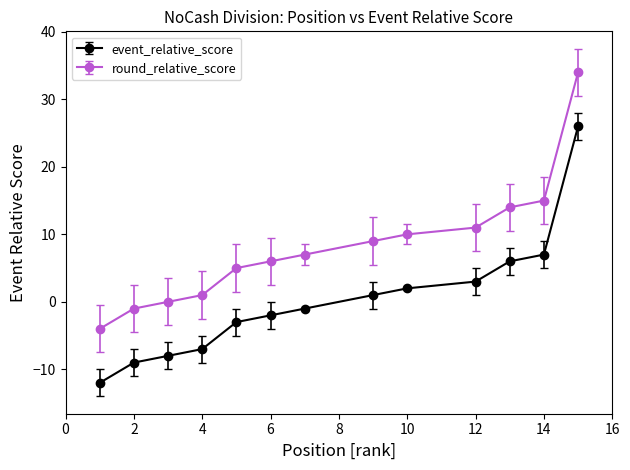

At how many categories does at least one series exceed 4?

9